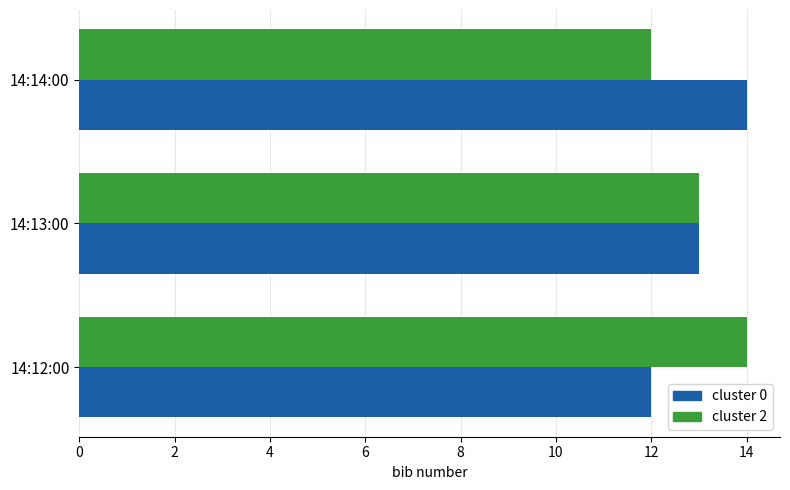

Is it true that cluster 0 equals 20 at 14:14:00?

False